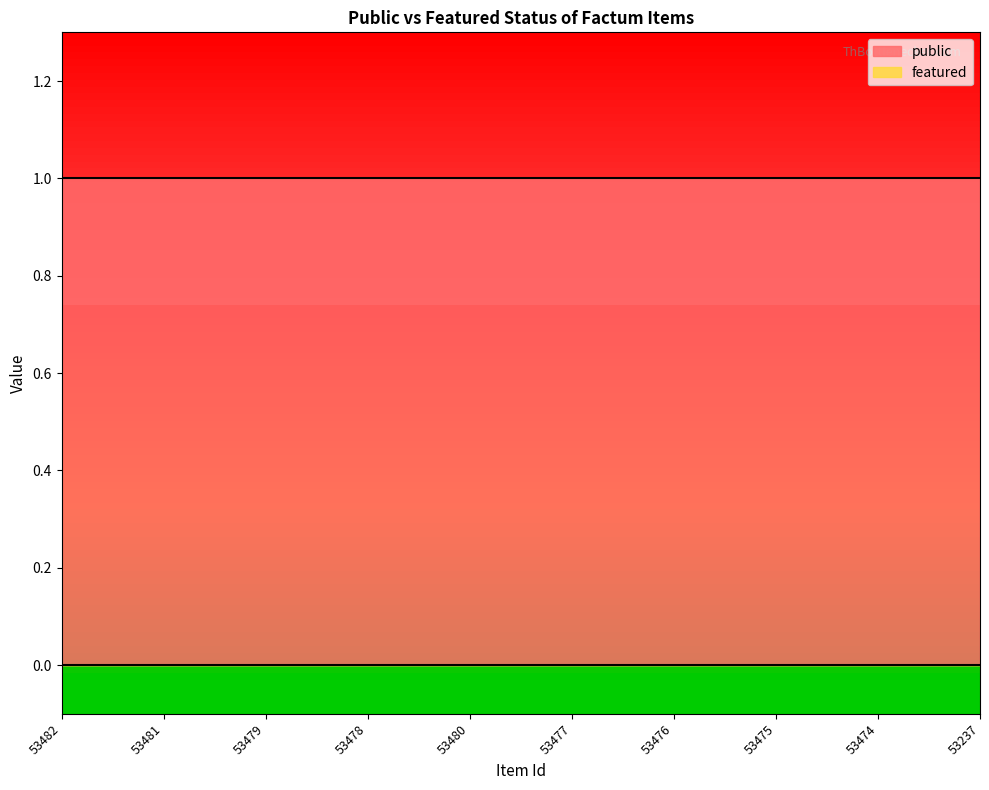

Which has a higher value, 53480 or 53237?

53480